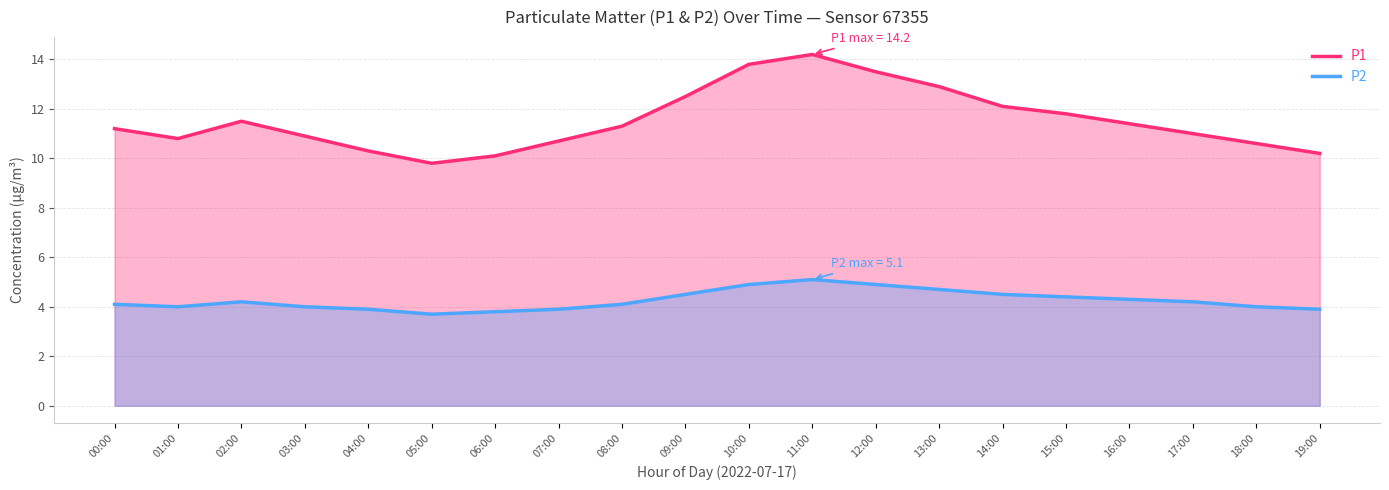

Rank the series by their average value, from lowest to highest.

P2, P1